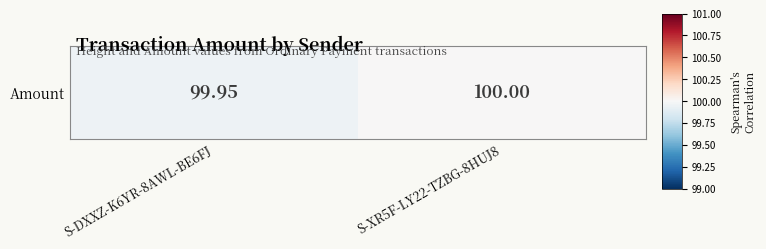

What is the greatest value displayed?

100.0